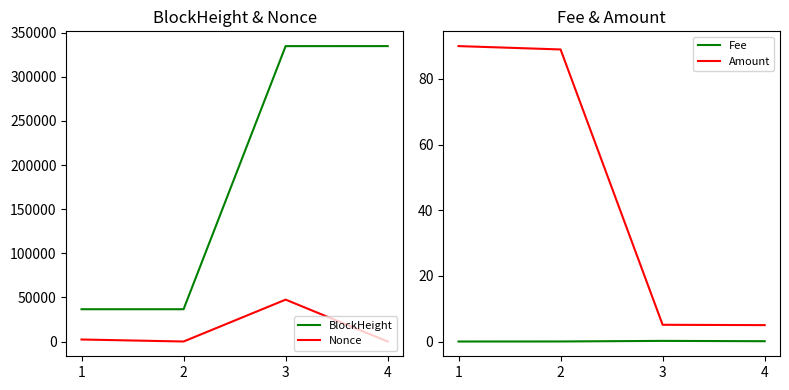

True or false: Fee has a value of 0.0 at 2.

False